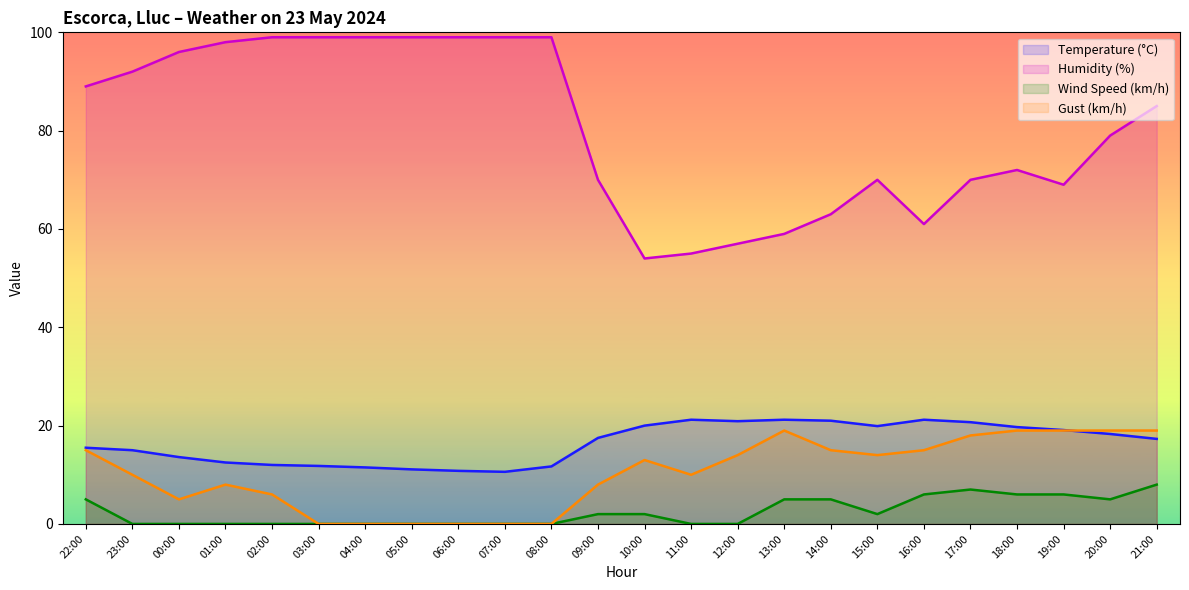

What is the difference between the maximum and minimum values in the Gust (km/h) series?

19.0